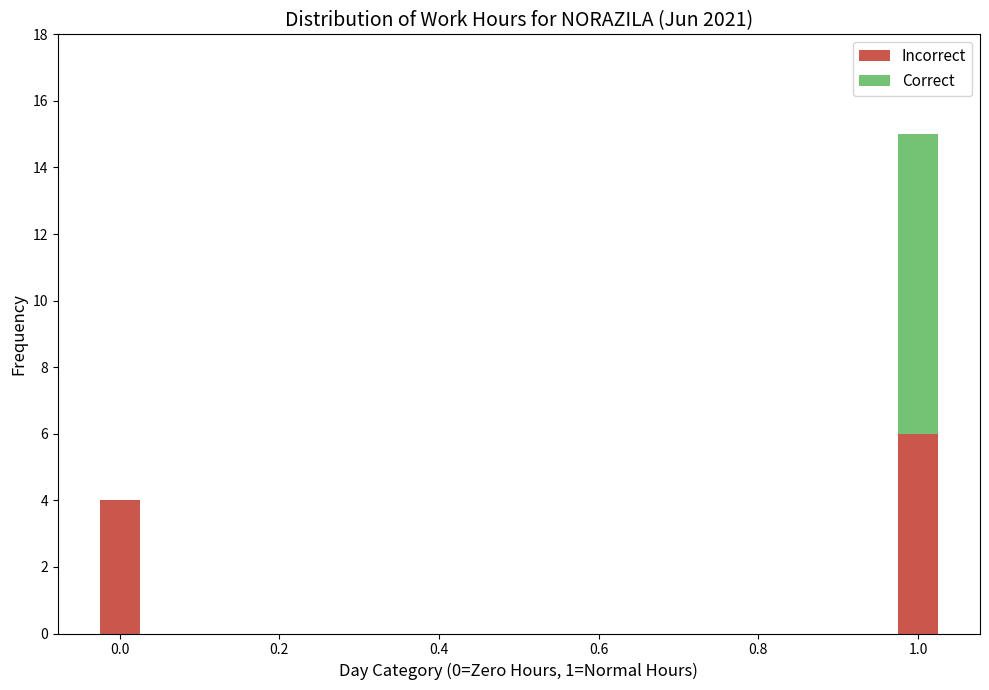

What is the total value across all series at 1.0?

15